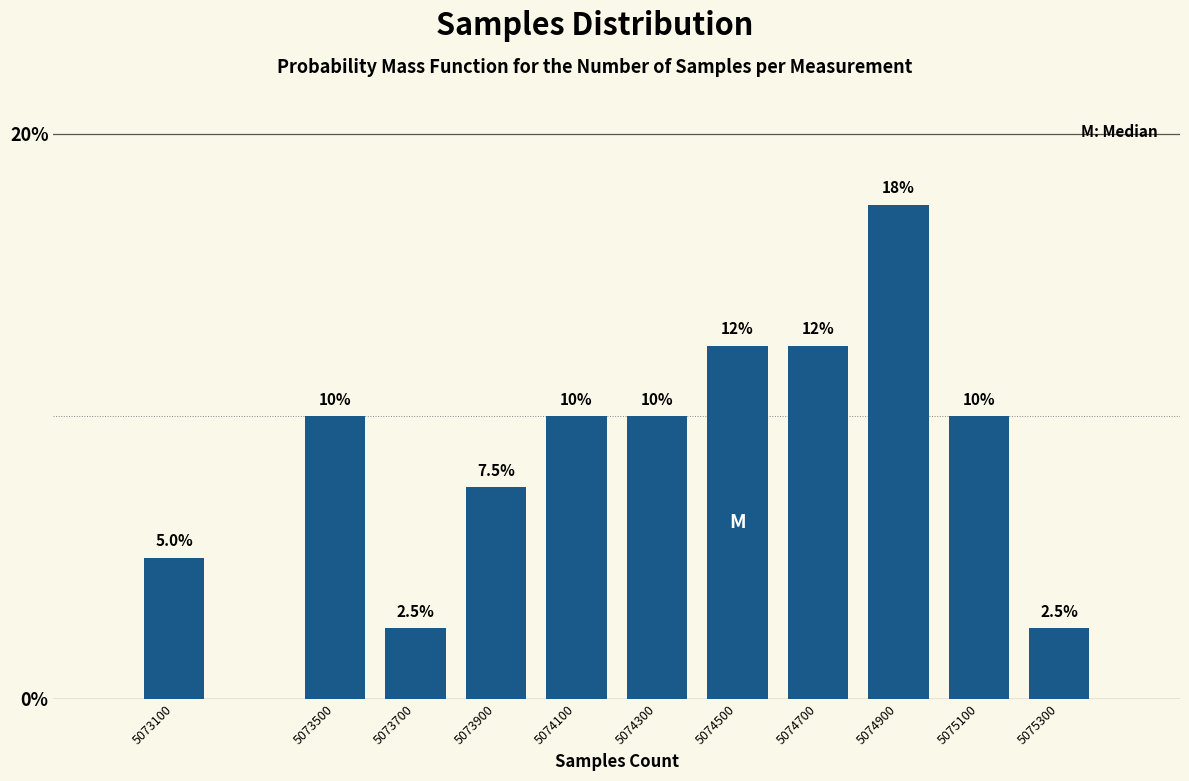

Reading left to right, extract all data points from this chart.

5073100=5.0	5073500=10.0	5073700=2.5	5073900=7.5	5074100=10.0	5074300=10.0	5074500=12.5	5074700=12.5	5074900=17.5	5075100=10.0	5075300=2.5